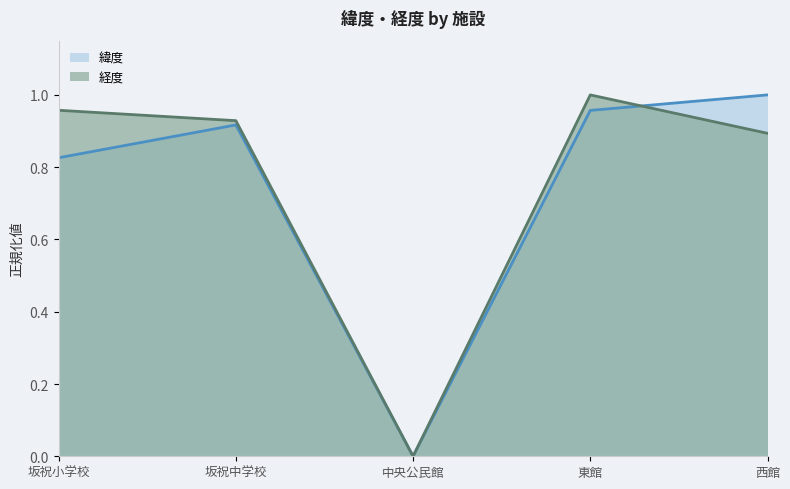

Is the value of 緯度 at 中央公民館 greater than the value of 経度 at 西館?

No